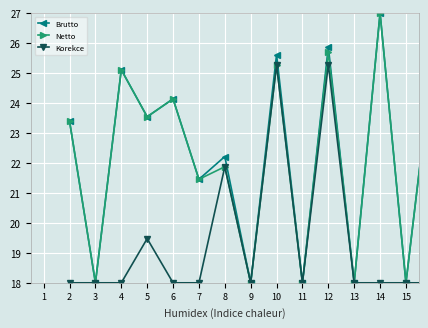

Count the number of data series in this chart.

3